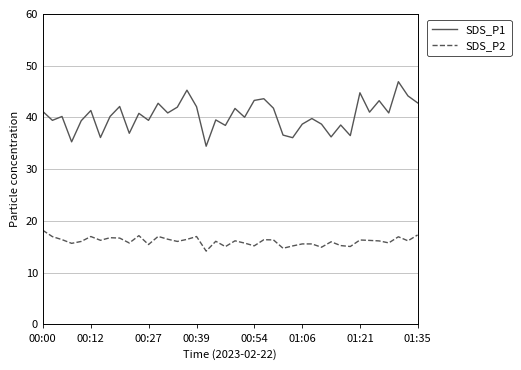

How many lines are shown in the chart?

2